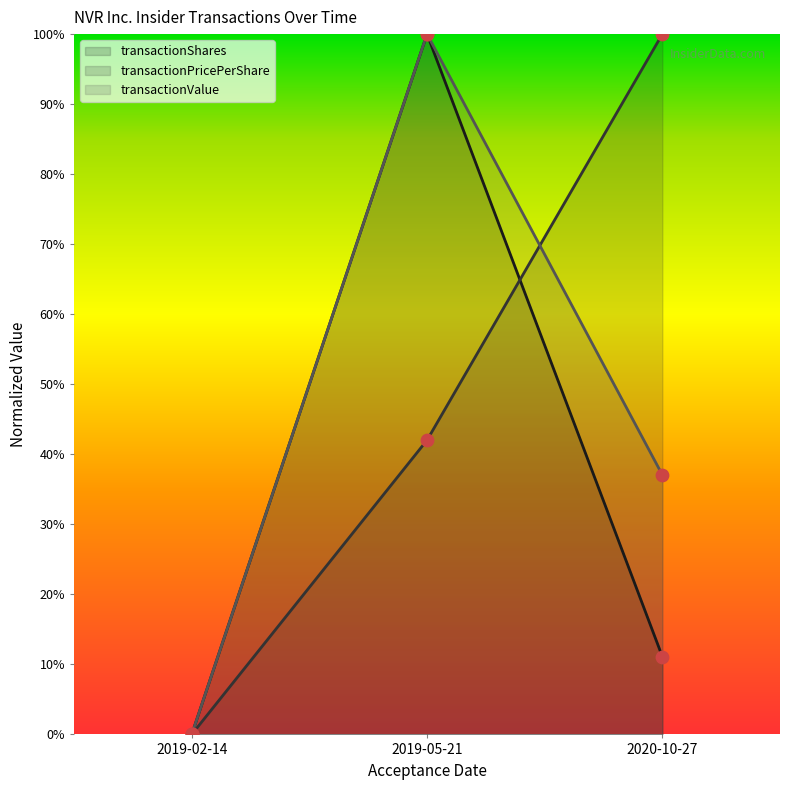

What are all the series names shown in the legend?

transactionShares, transactionPricePerShare, transactionValue